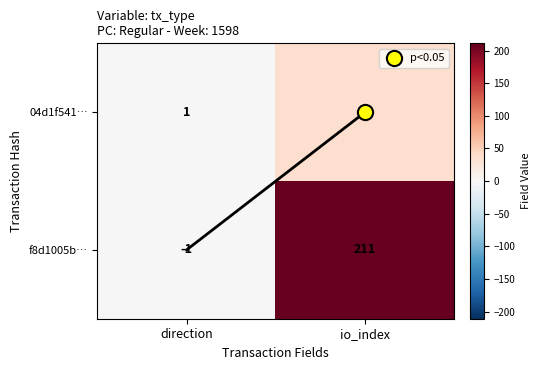

At which category is the sum across all series the highest?

io_index